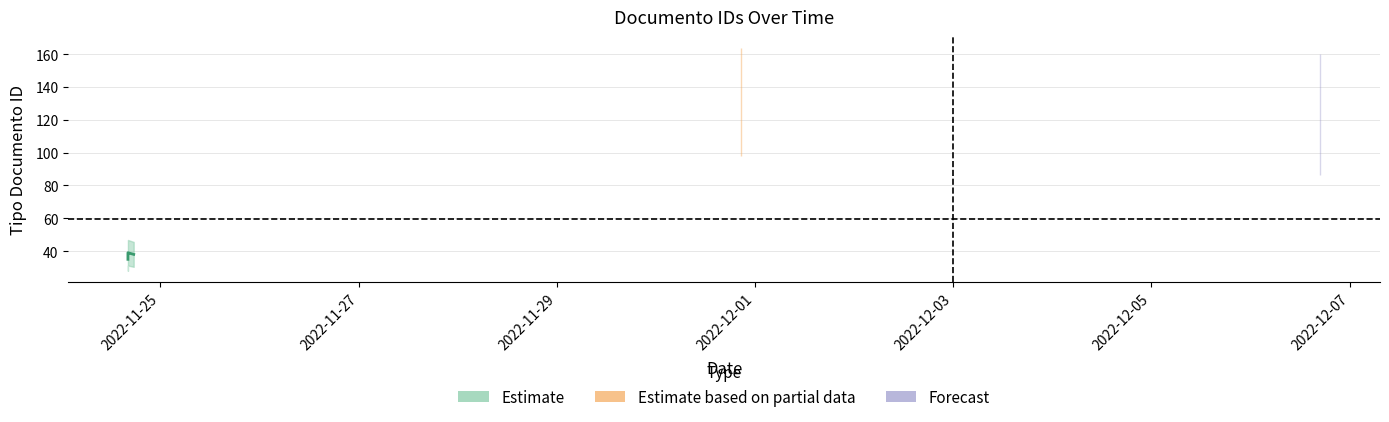

What is the value of the 2nd point from the left?

38